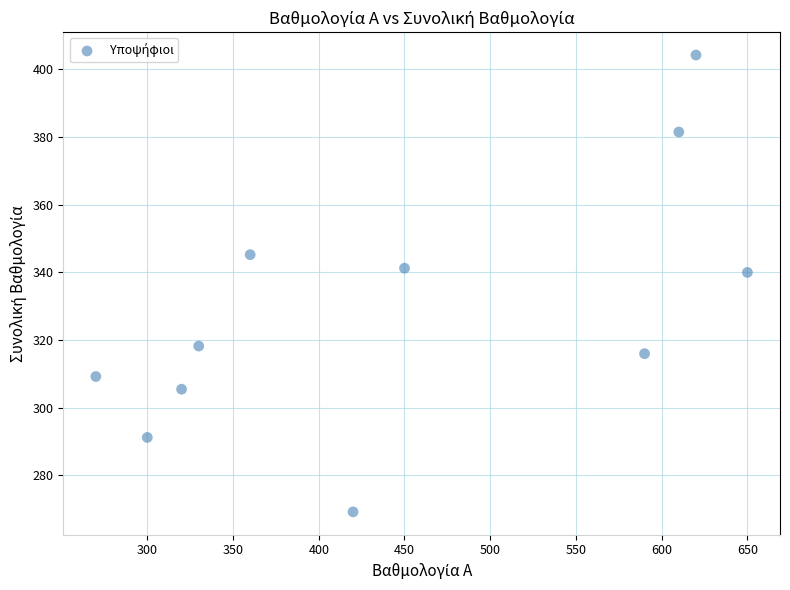

What is the range of Y values (max minus min)?

135.0